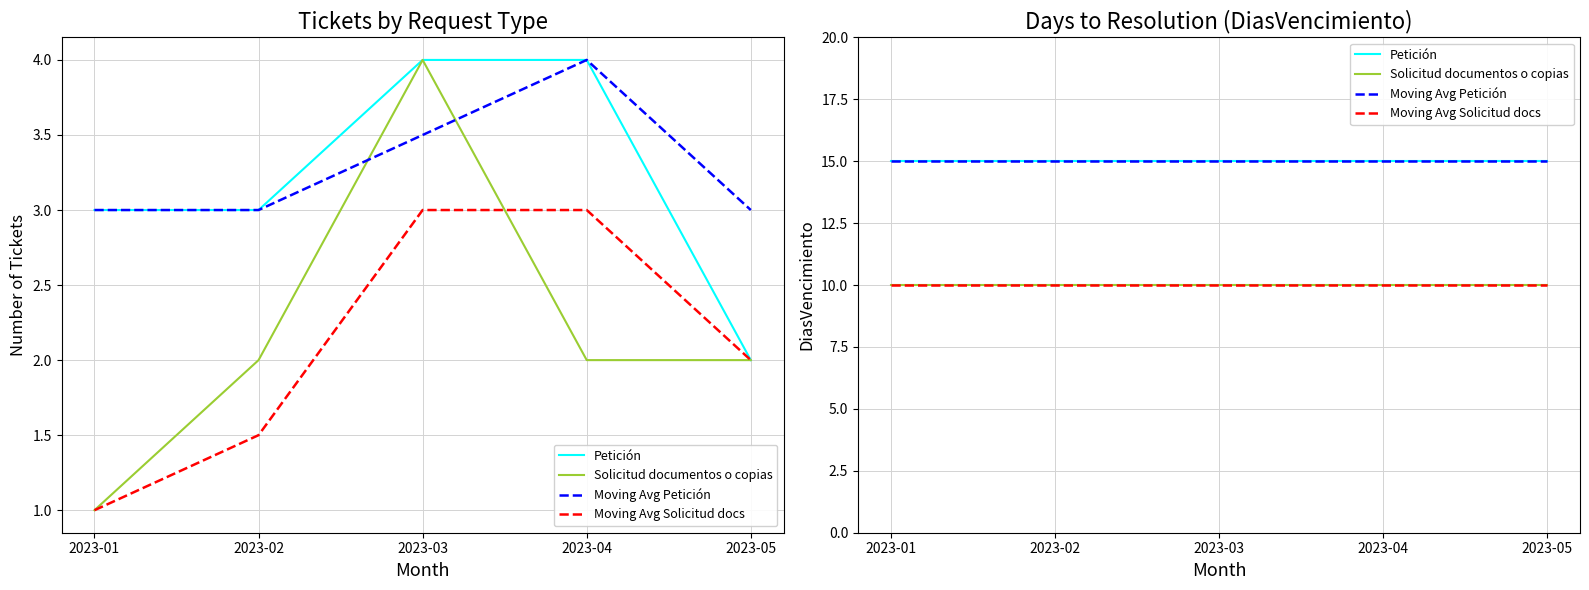

What is the lowest value of the Moving Avg Petición series?

15